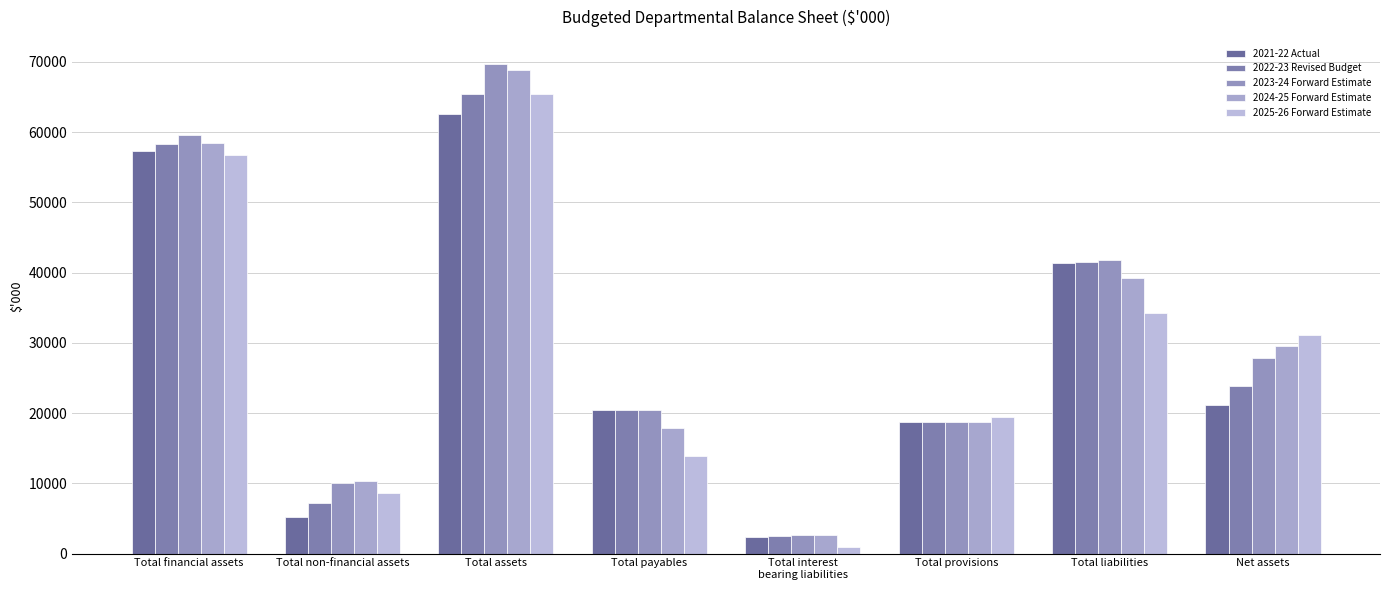

What is the label of the 5th bar from the right?

Total payables